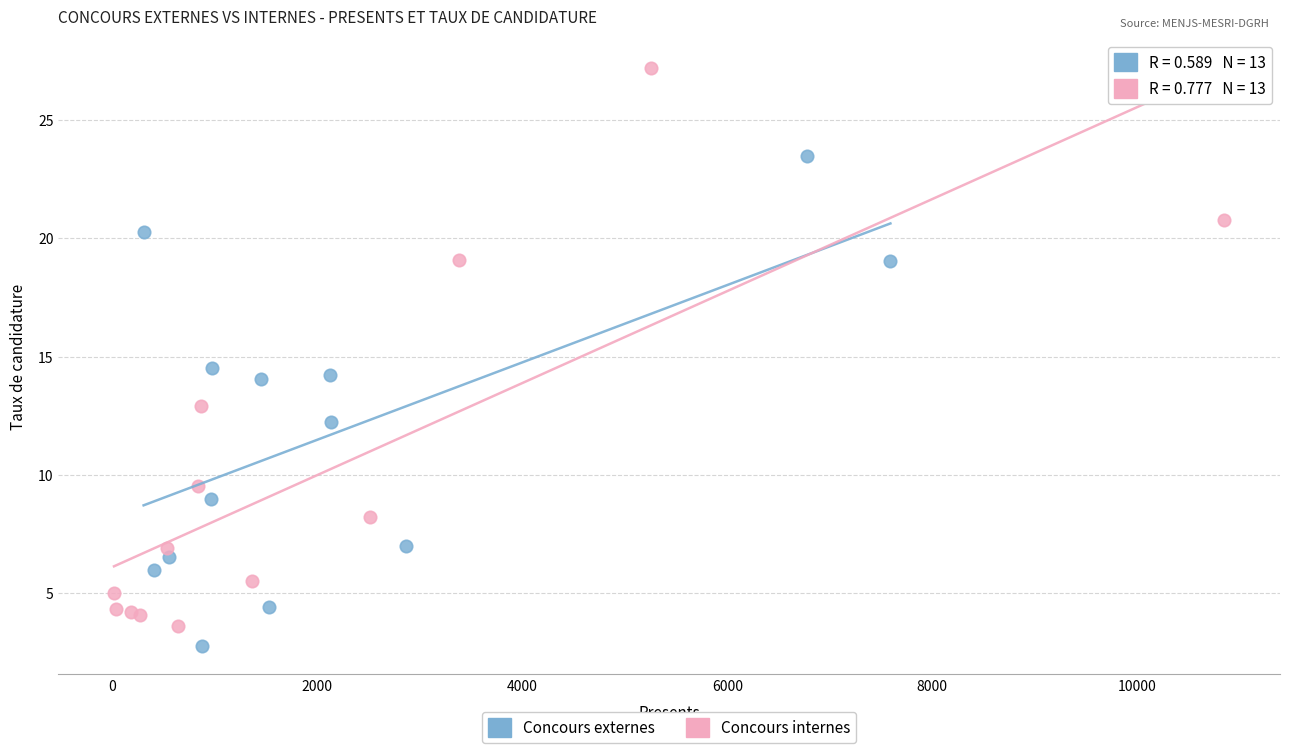

Which series contains the highest Y value?

Concours internes